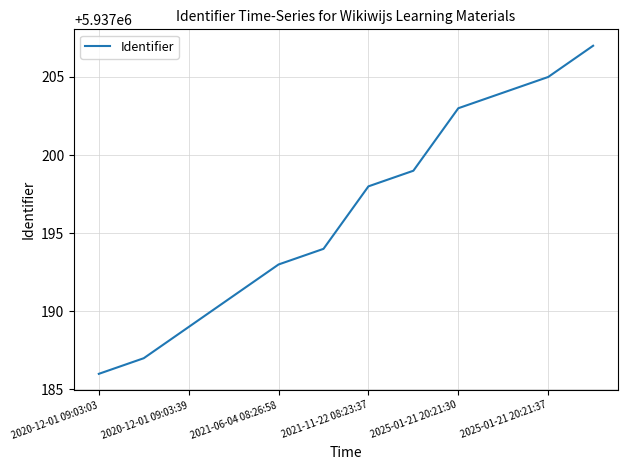

How many lines are shown in the chart?

1